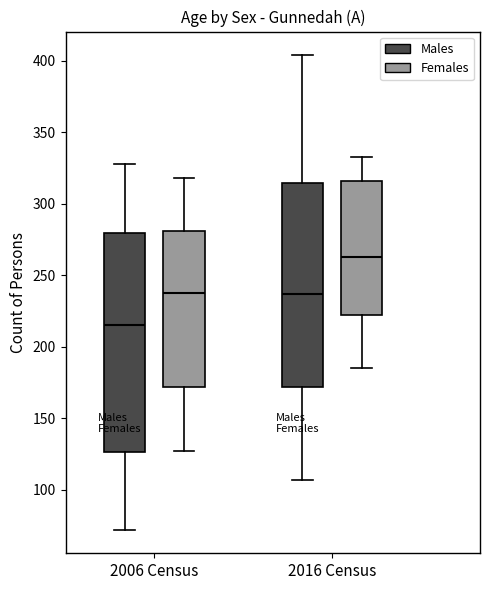

Where is the lower edge of the box for 2016 Census (Females) on the y-axis? The values are not printed on the chart, so give them approximately, as read against the axis.

220